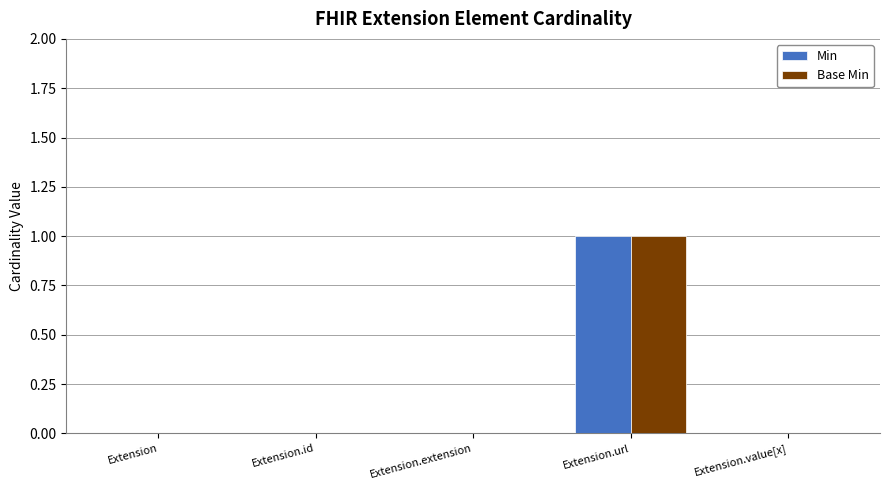

At which label does Base Min reach its peak?

Extension.url